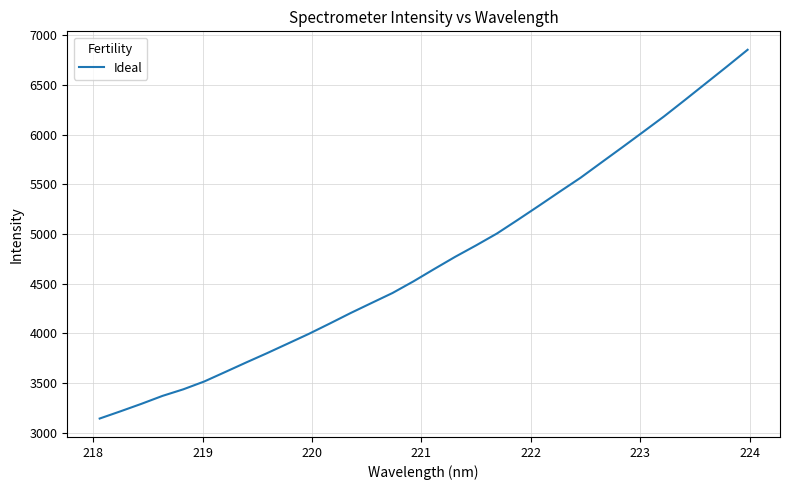

What is the average value?

4734.0